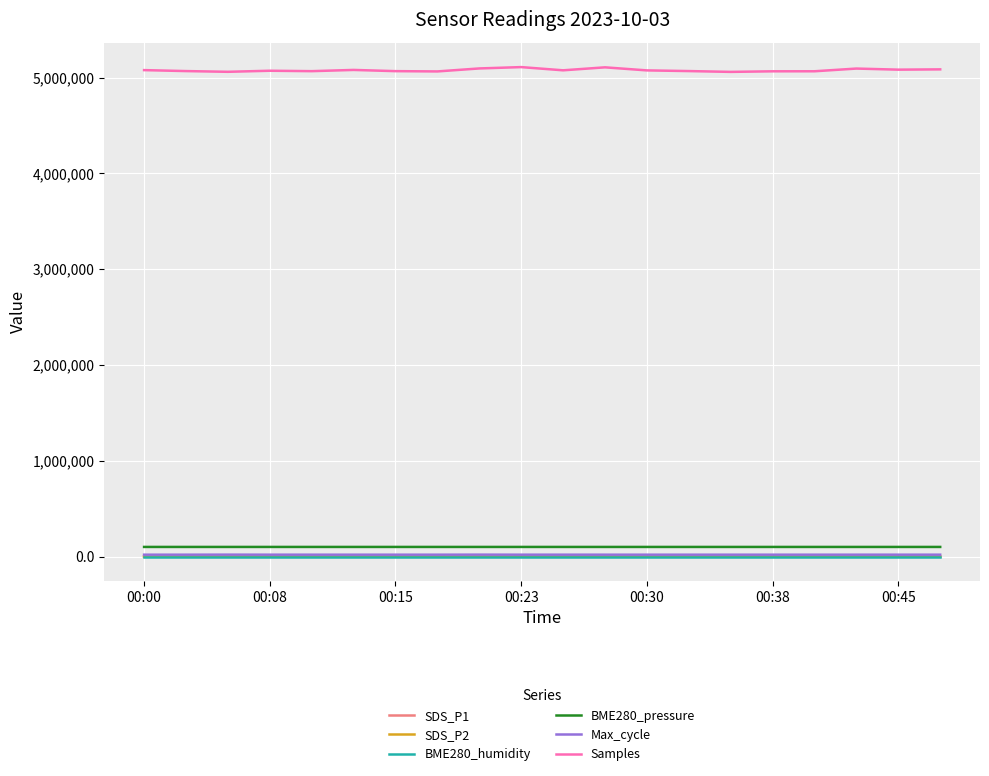

True or false: Samples and Max_cycle cross at least once.

False